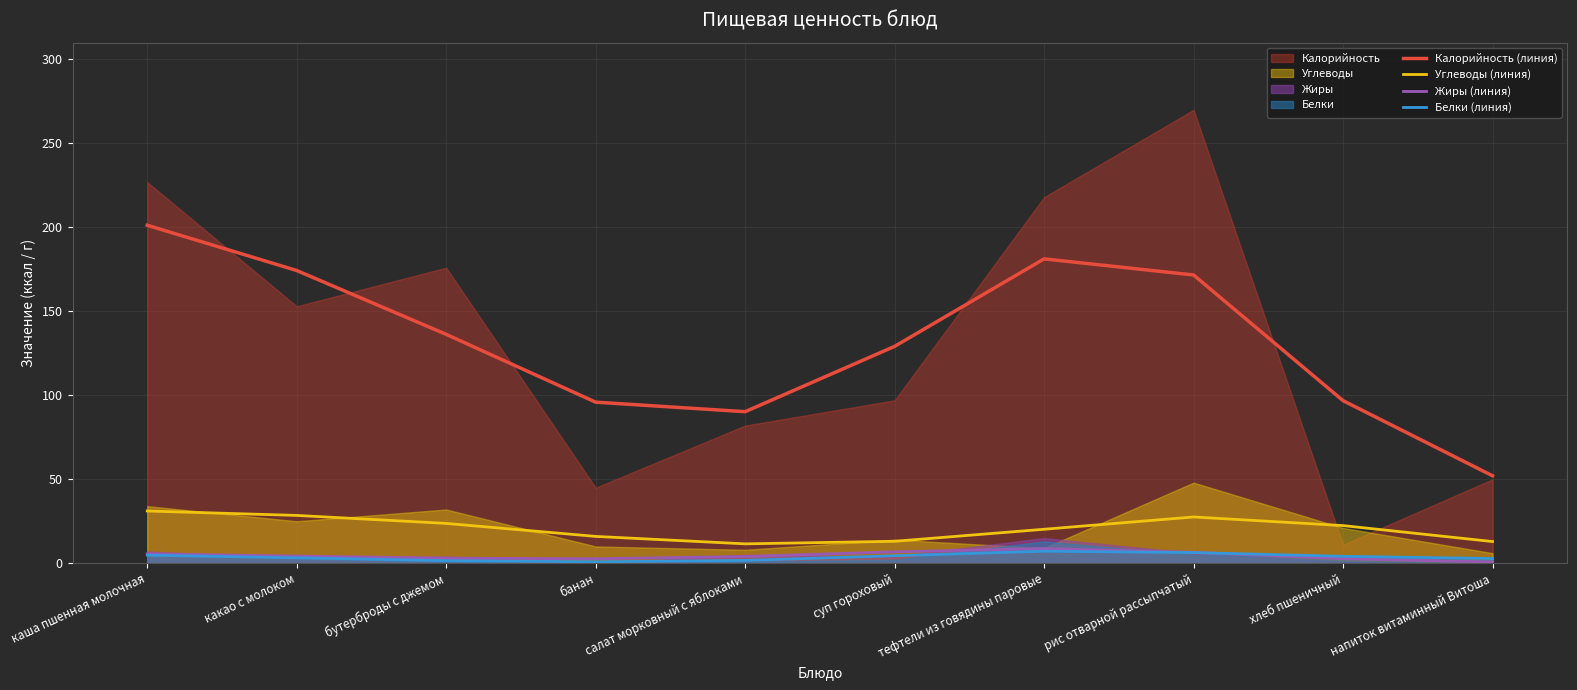

At which category does Жиры (линия) reach its first local valley?

банан